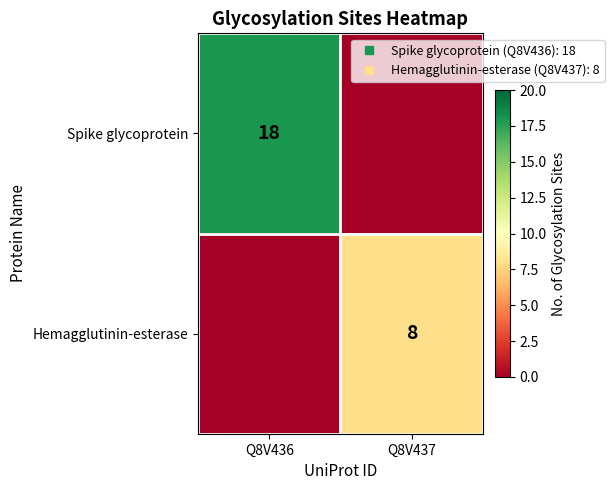

How many data points in Hemagglutinin-esterase are less than 8?

1